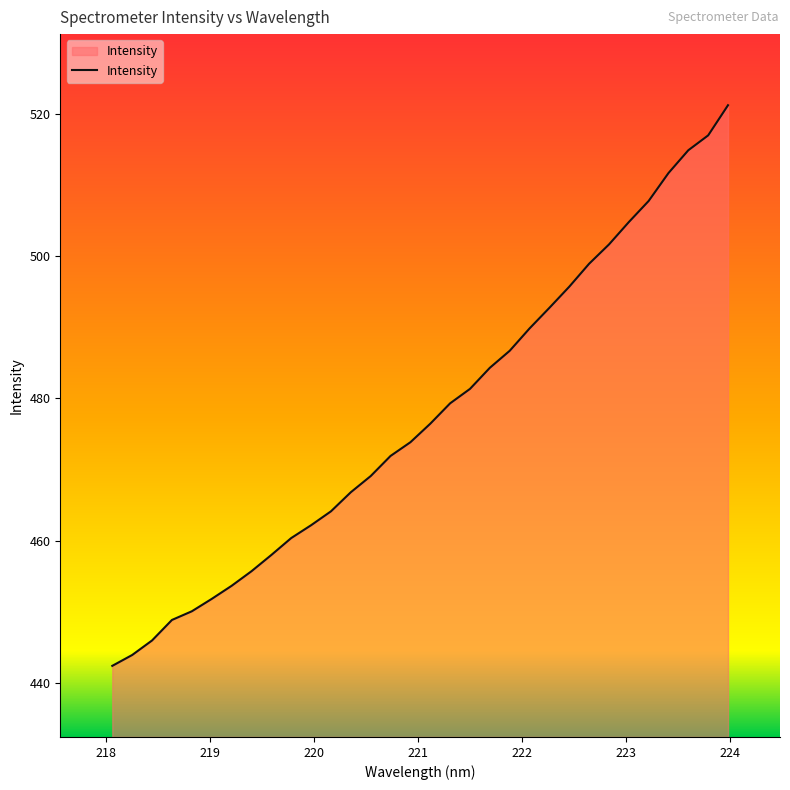

How many lines are shown in the chart?

1